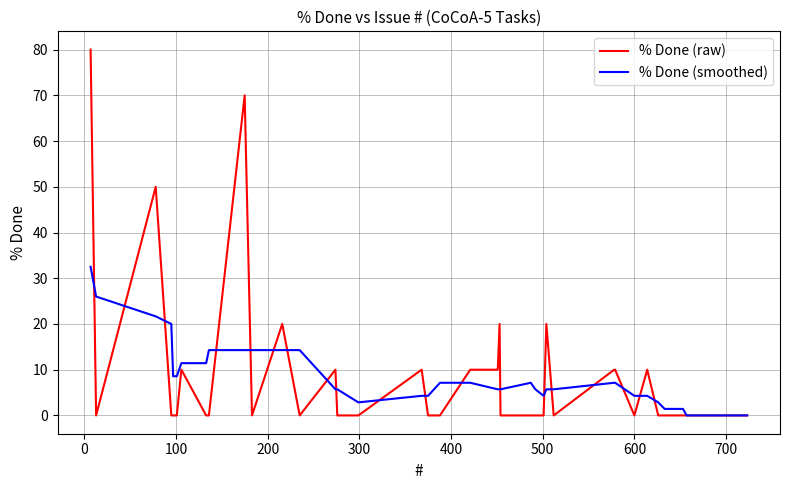

Which series has the largest range (max minus min)?

% Done (raw)